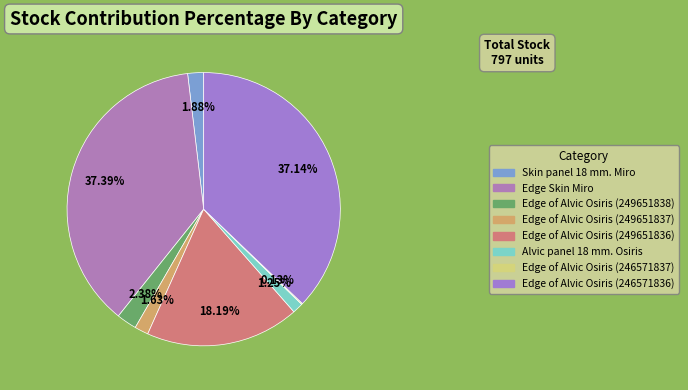

Combined, what portion of the pie is Edge of Alvic Osiris (249651837) and Edge of Alvic Osiris (246571836)?

38.8%